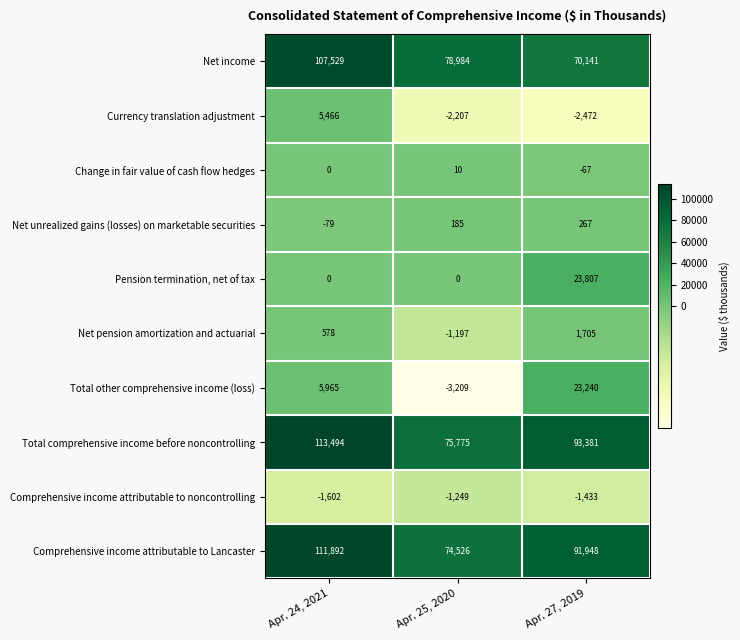

Between Apr. 25, 2020 and Apr. 27, 2019, which series saw the biggest shift?

Total other comprehensive income (loss)